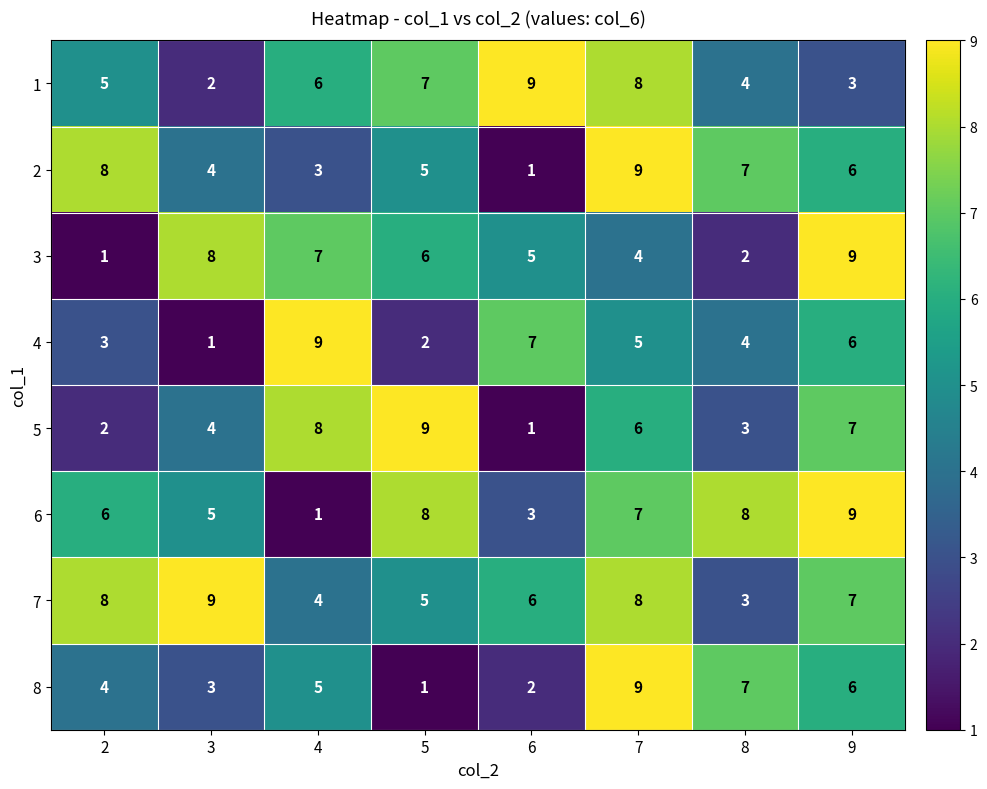

How many data points does each series have?

8